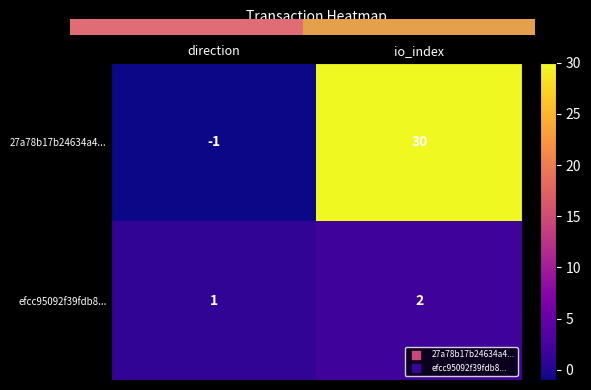

List the labels in order of 27a78b17b24634a4... value, largest first.

io_index, direction